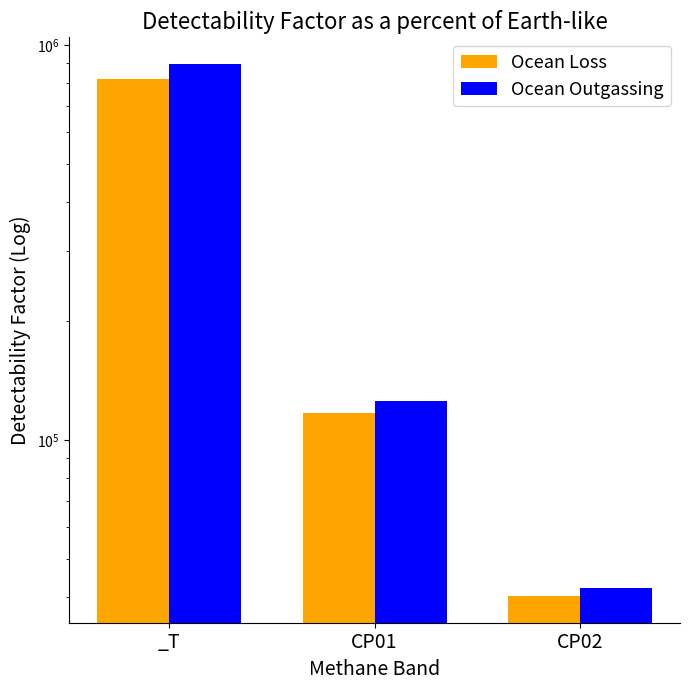

List the labels in order of Ocean Outgassing value, largest first.

_T, CP01, CP02